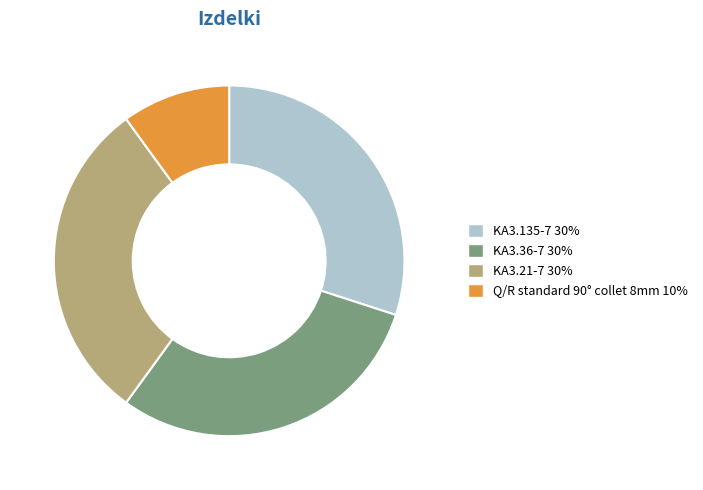

Approximately how many times larger is the value at KA3.135-7 compared to Q/R standard 90° collet 8mm?

3.0